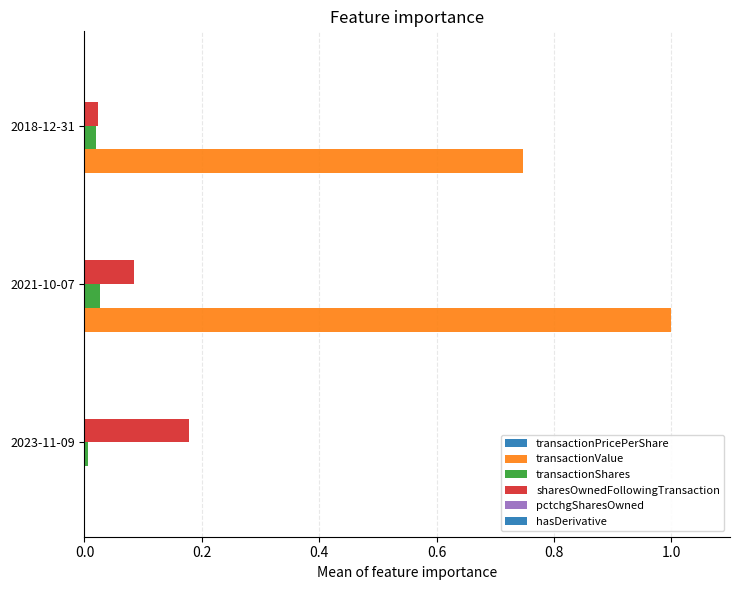

How many positive values does the transactionValue series have?

2